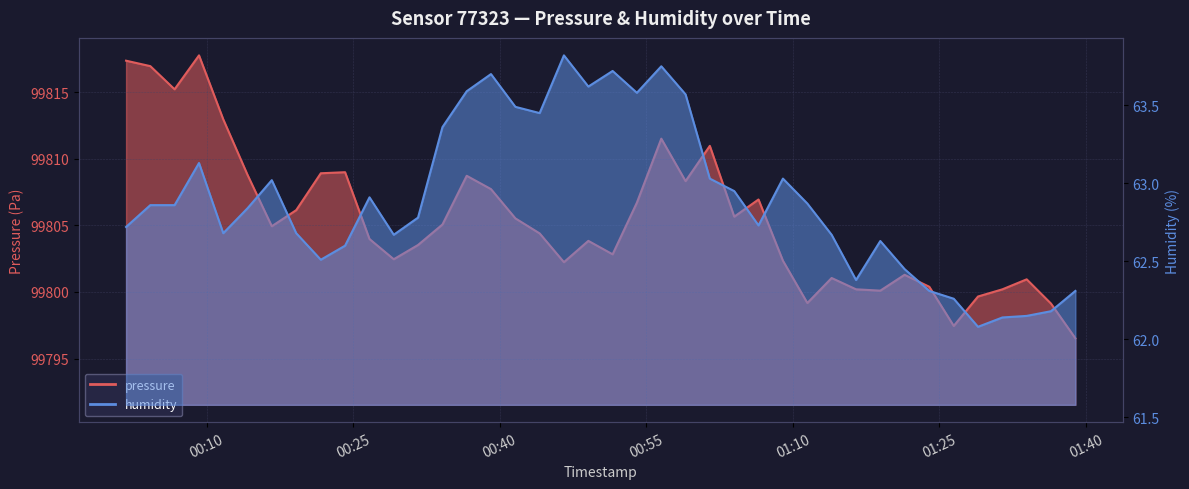

Where does the pressure series first go above 99804?

2023-02-28T00:01:45